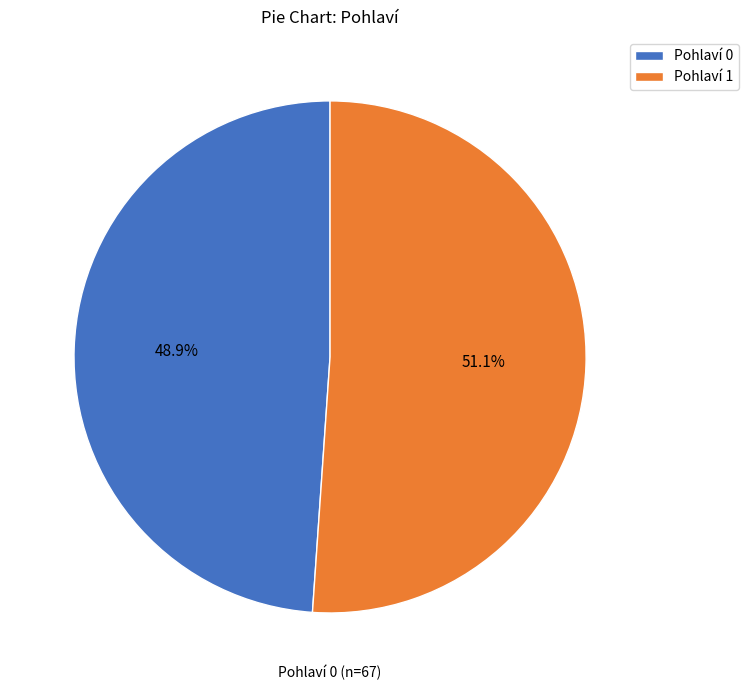

What percentage is NOT represented by Pohlaví 0?

51.1%